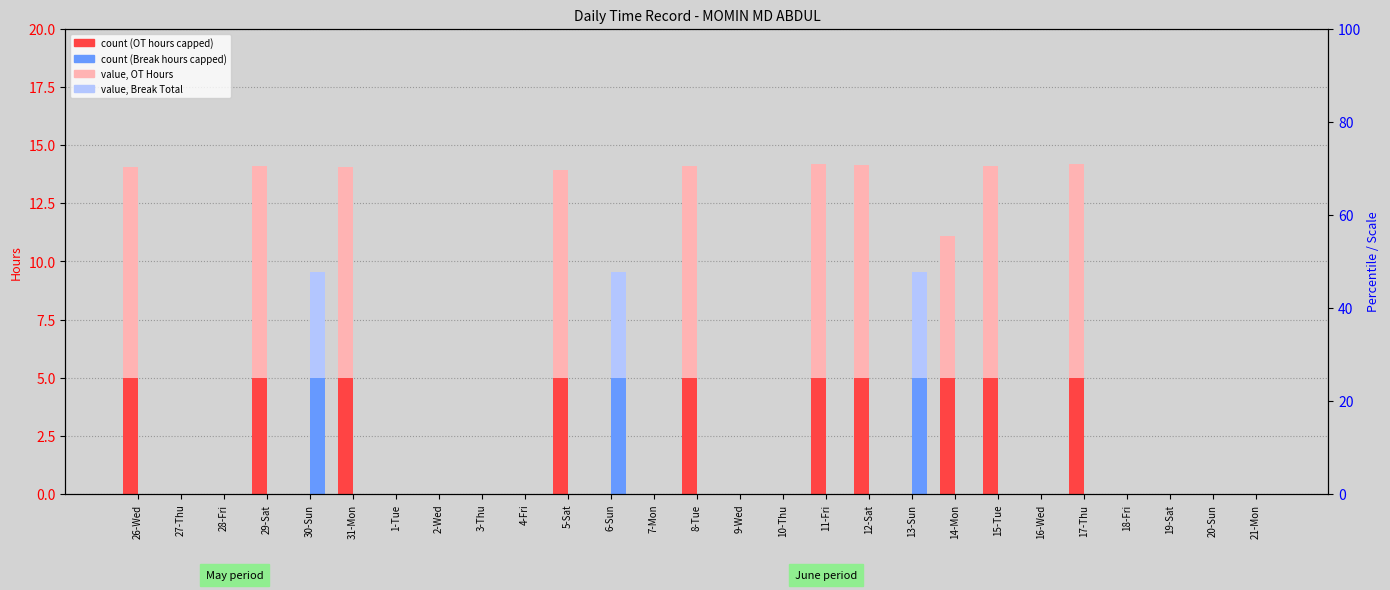

How many groups of bars are there?

27